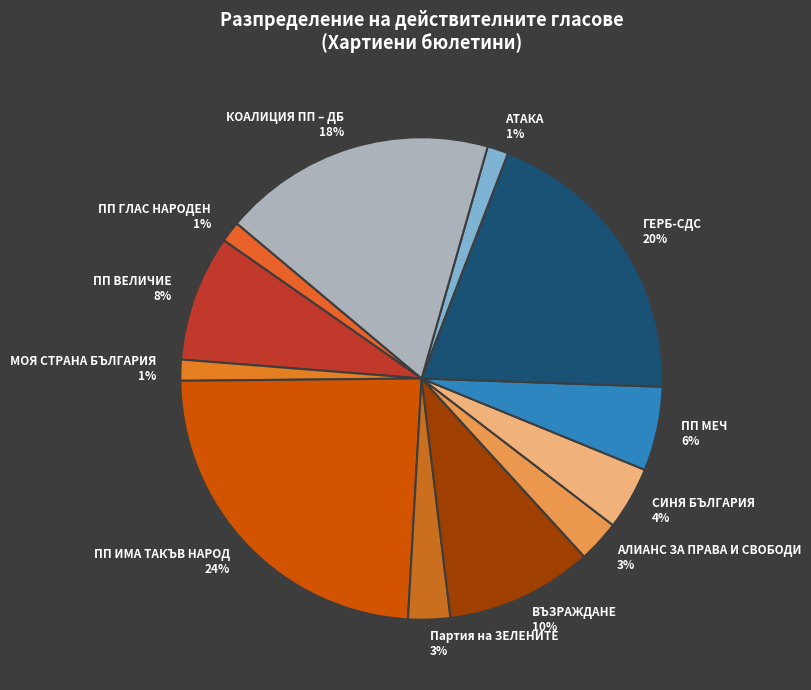

Count the number of slices in the pie.

12